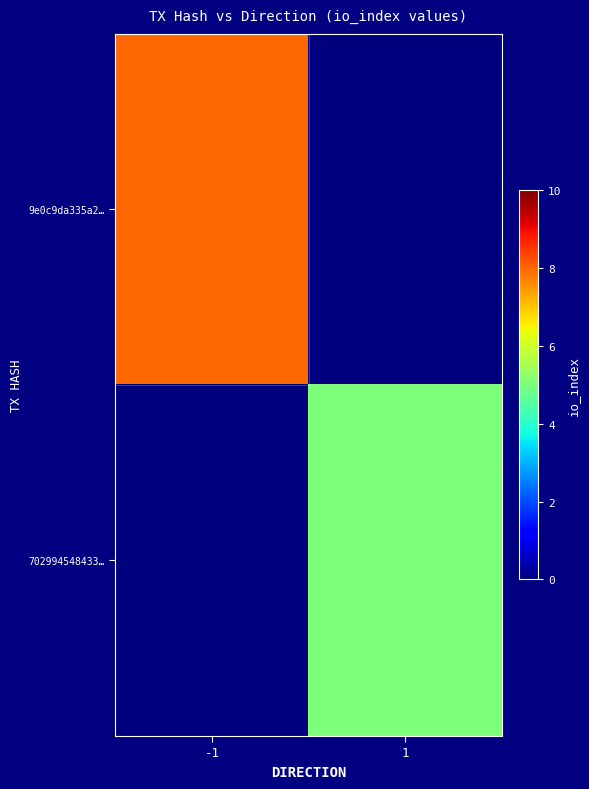

Reading left to right, what are all the values shown in this chart?

9e0c9da335a2…: -1=8	1=0
702994548433…: -1=0	1=5